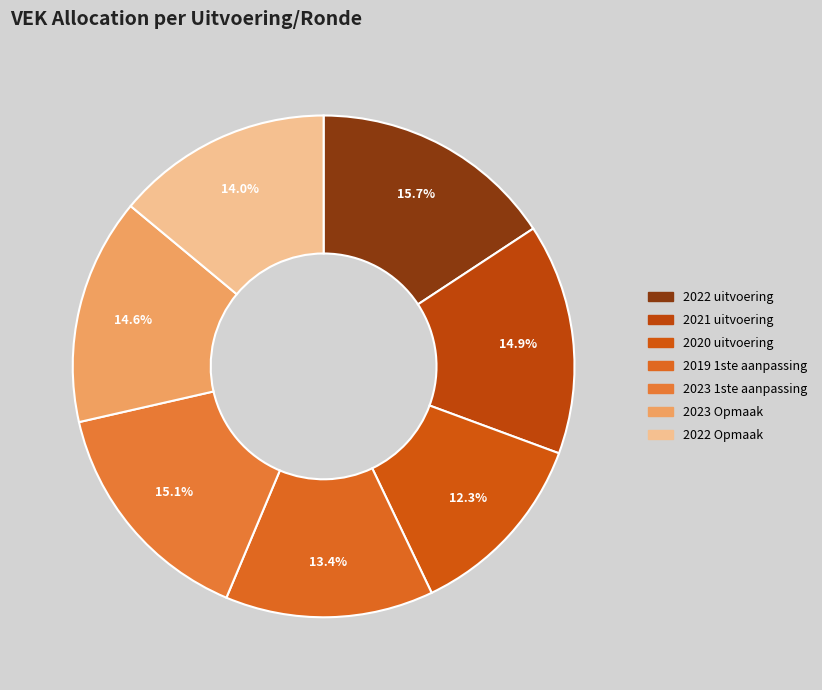

True or false: 2021 uitvoering accounts for 15% of the total.

True